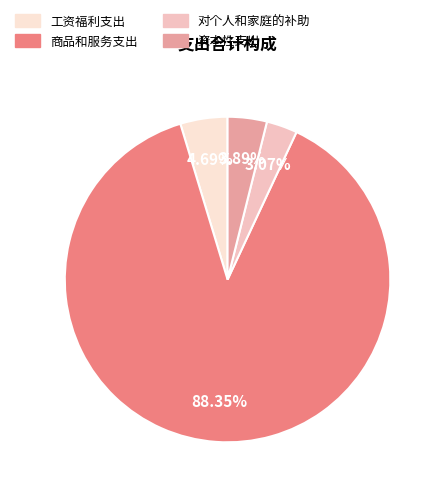

Does any single category account for the majority?

Yes